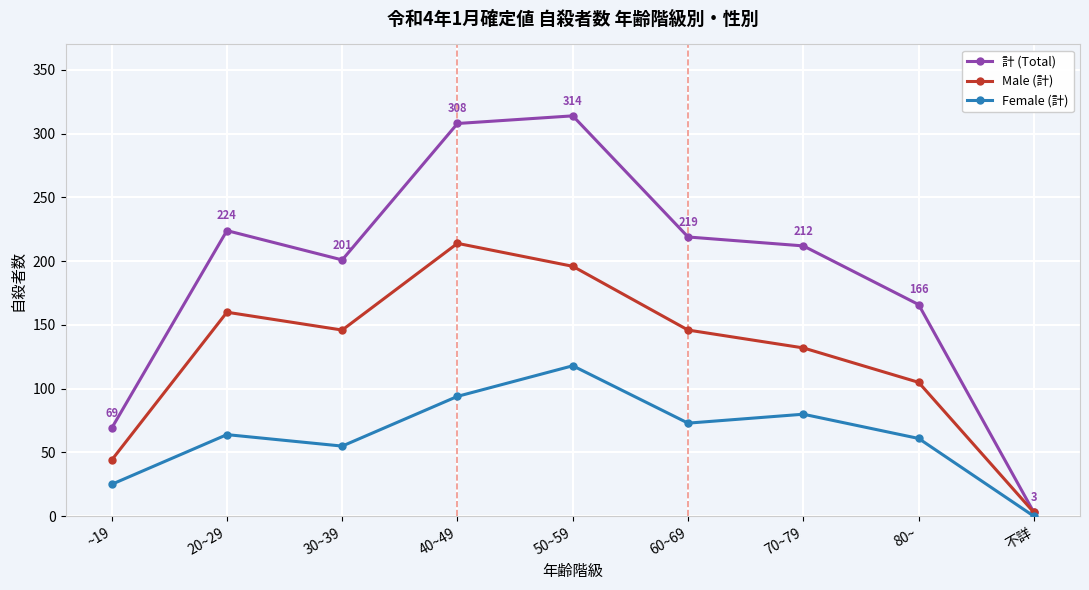

Reading right to left, list all the values displayed in this chart.

計 (Total): 3	166	212	219	314	308	201	224	69
Male (計): 3	105	132	146	196	214	146	160	44
Female (計): 0	61	80	73	118	94	55	64	25